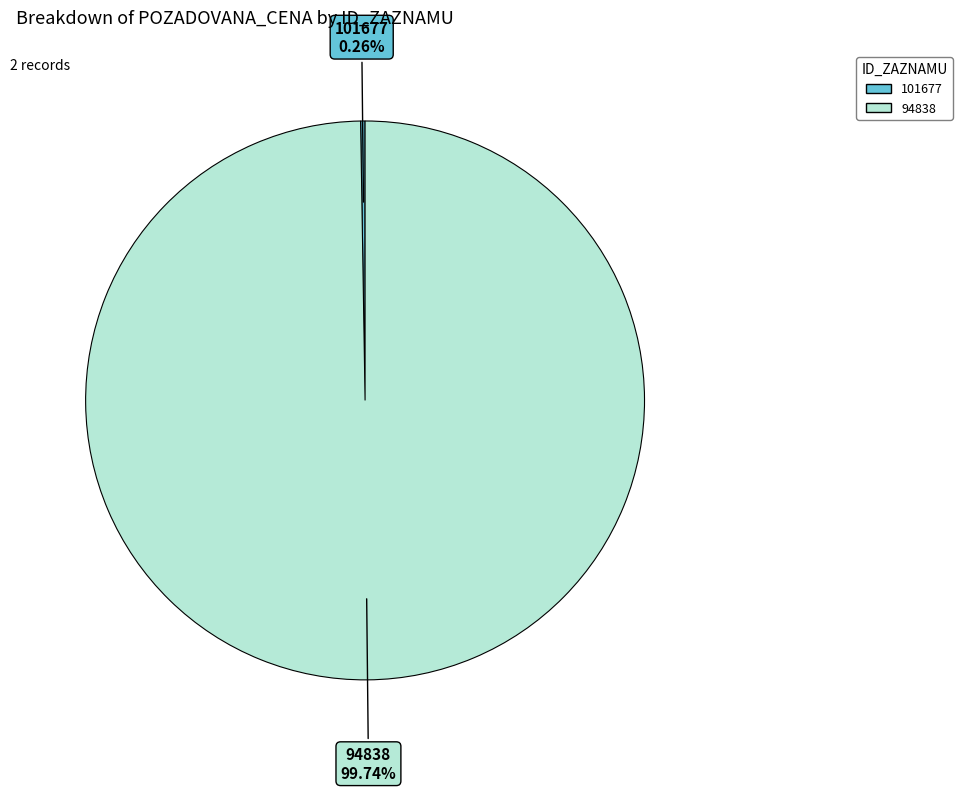

Which slice is the largest?

94838